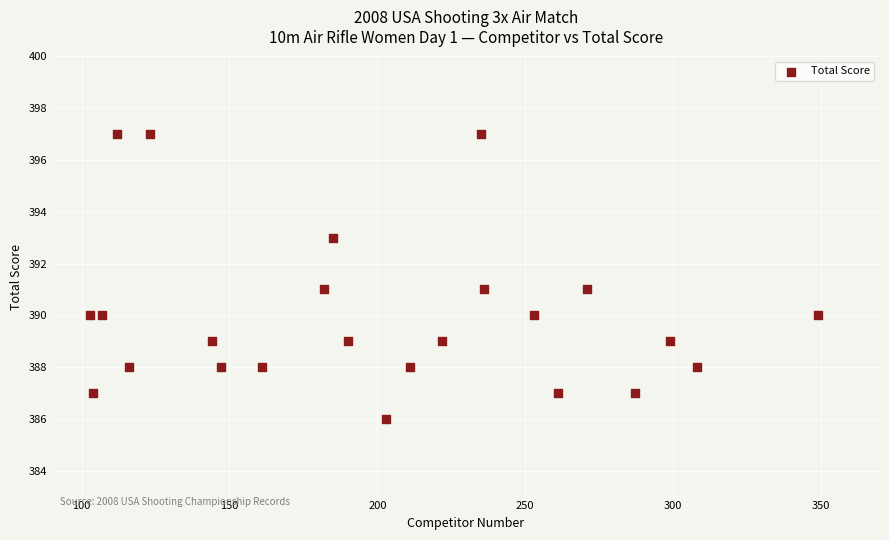

What is the range of X values (max minus min)?

246